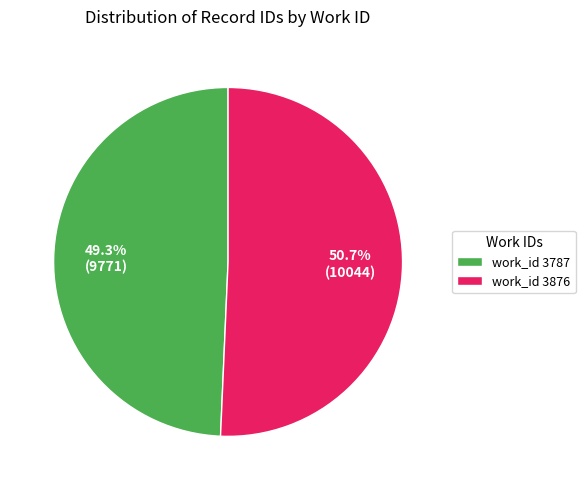

To the nearest percent, what is the difference between the largest and smallest slice percentages?

1%